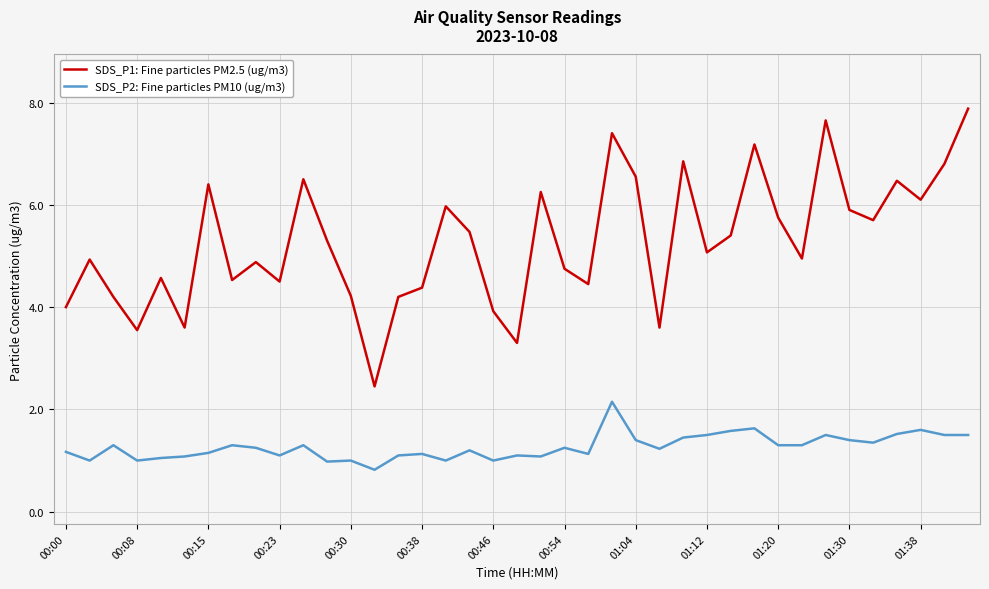

Which series has the largest total across all categories?

SDS_P1: Fine particles PM2.5 (ug/m3)